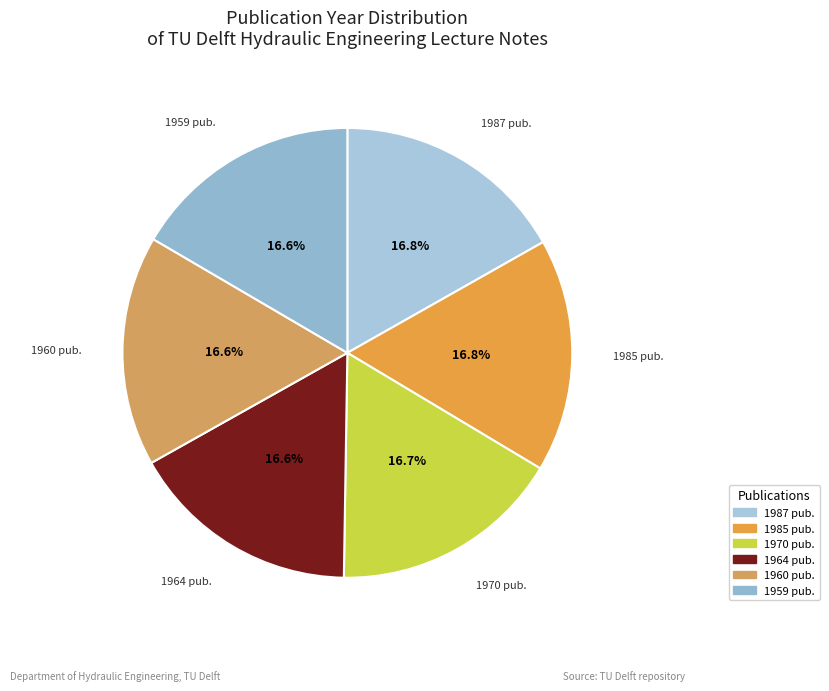

Combined, what portion of the pie is 1964 pub. and 1959 pub.?

33.2%